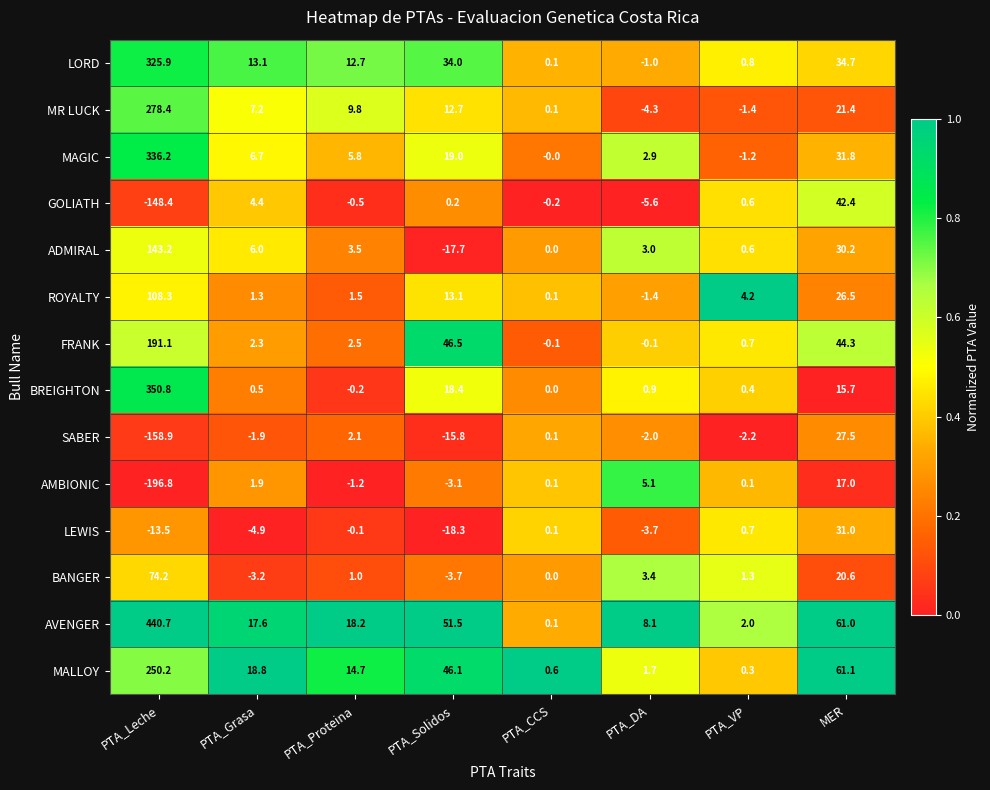

What is the minimum value shown in the chart?

-196.8